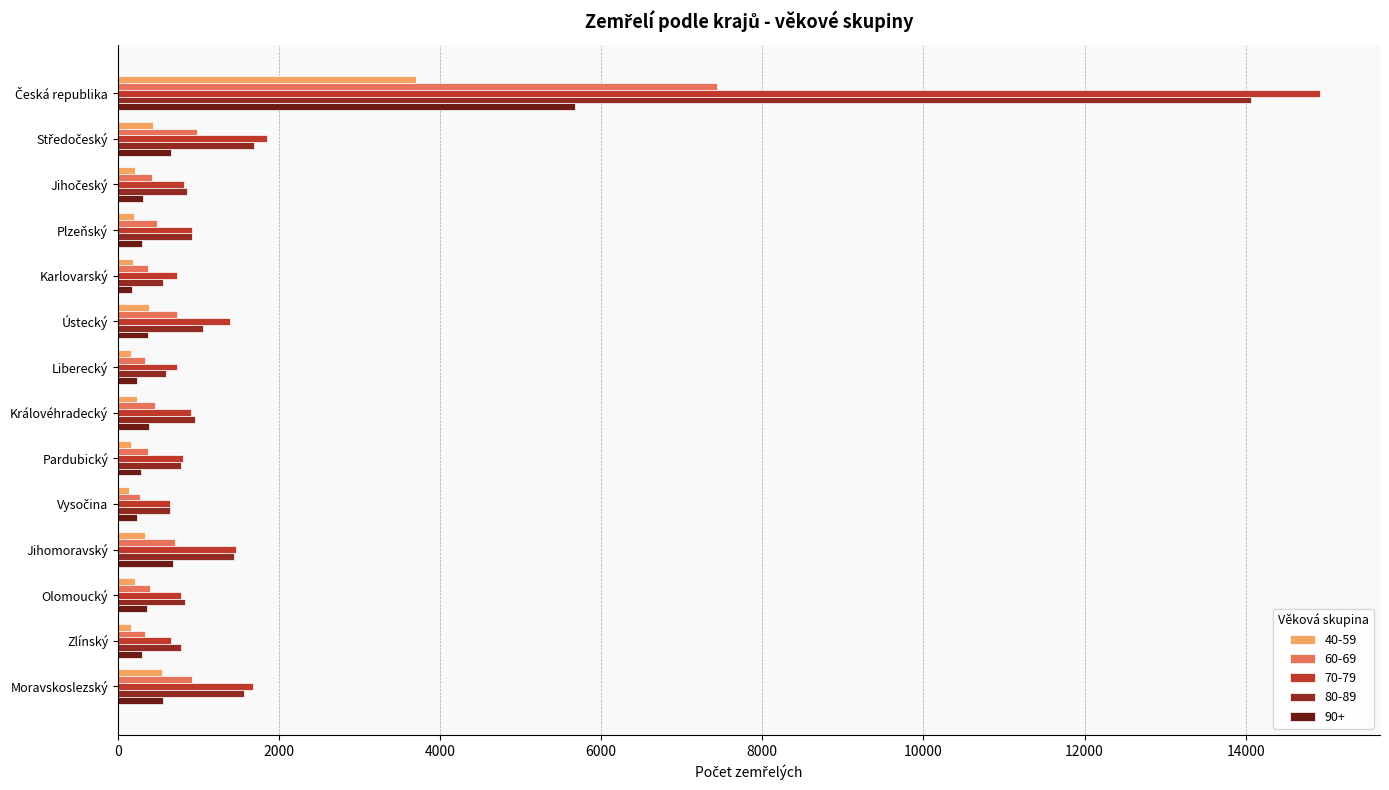

What is the smallest value displayed?

135